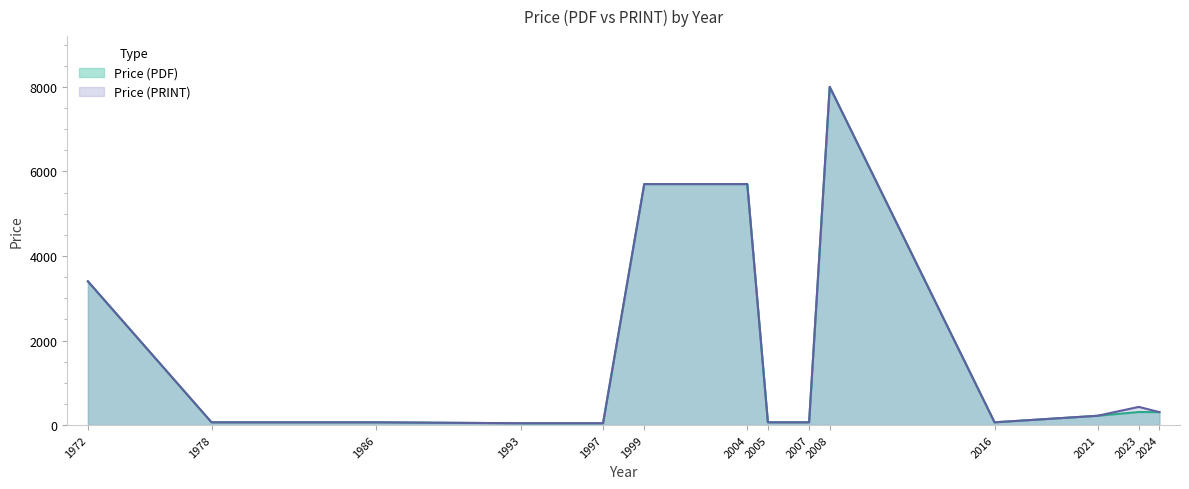

List the series in order of their overall mean, highest first.

Price (PRINT), Price (PDF)